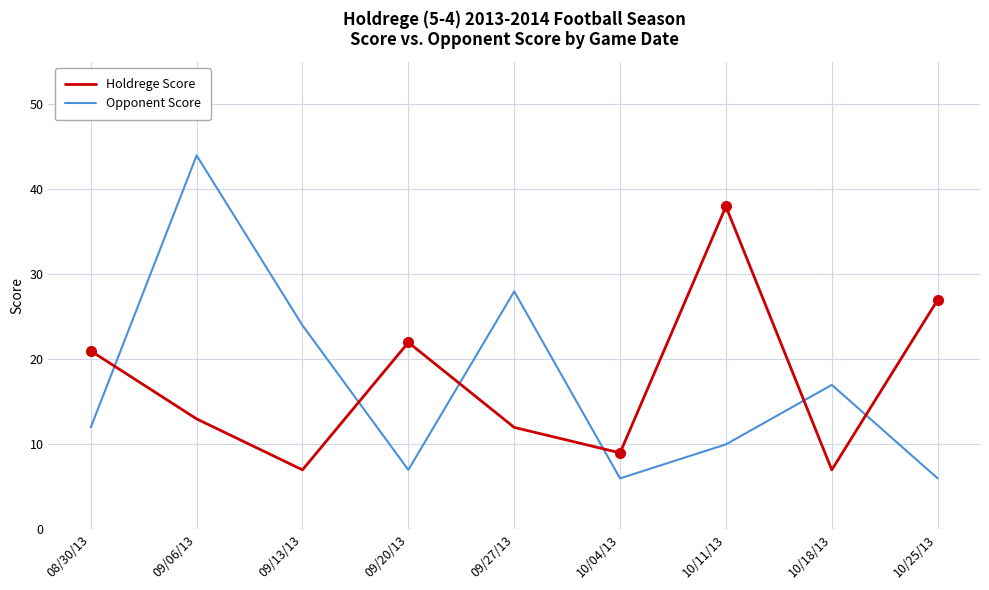

What is the difference between the maximum and minimum values in the Holdrege Score series?

31